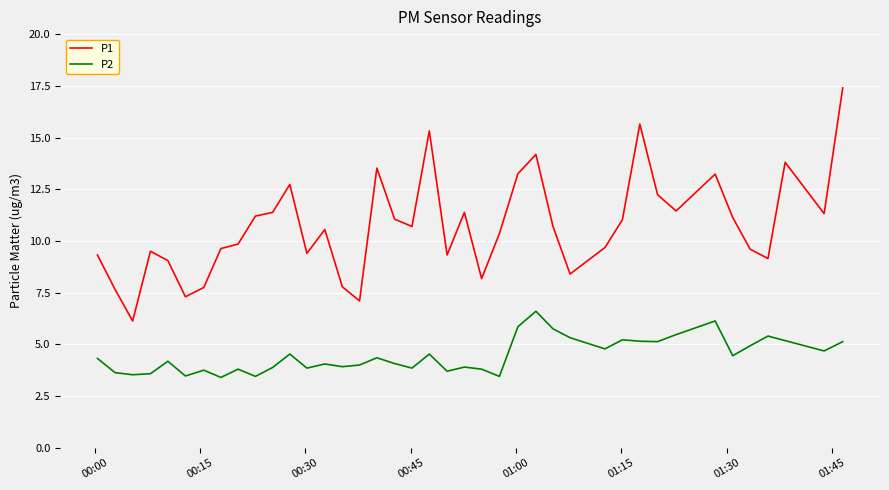

Which series has the largest total across all categories?

P1